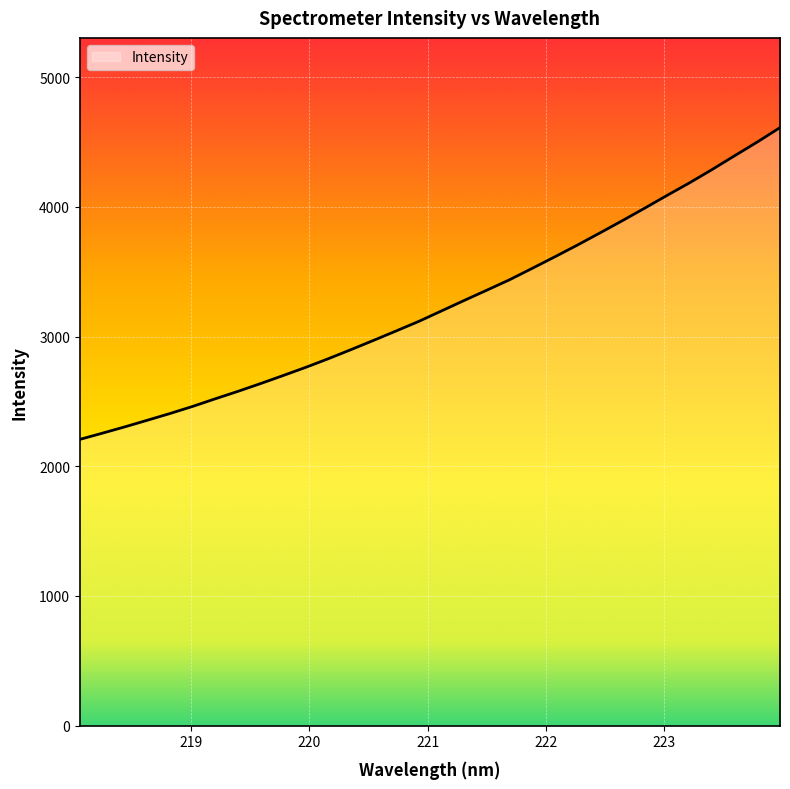

What is the greatest value displayed?

4612.1